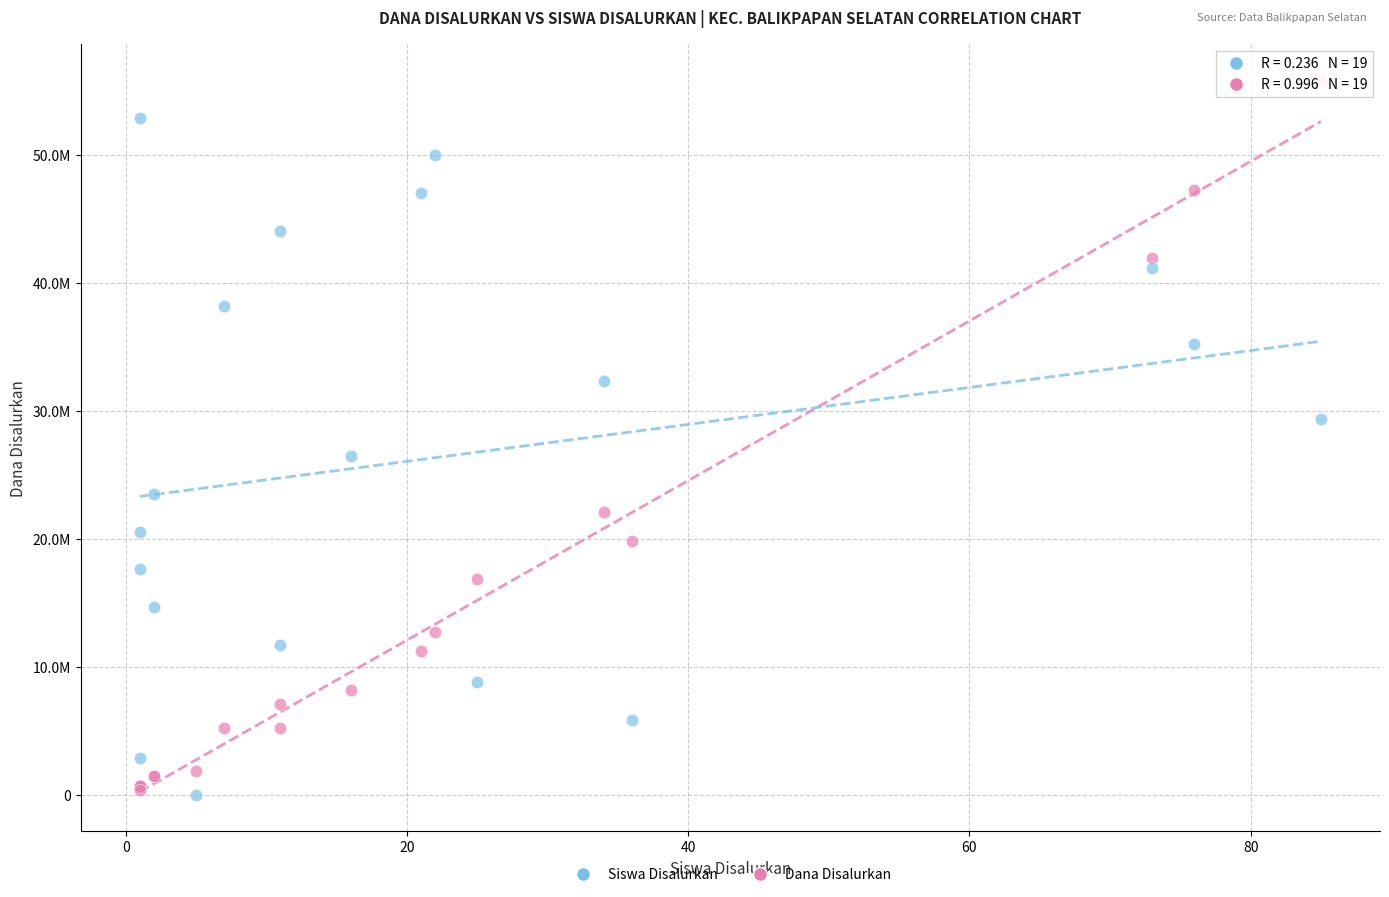

Which series contains the highest Y value?

Dana Disalurkan